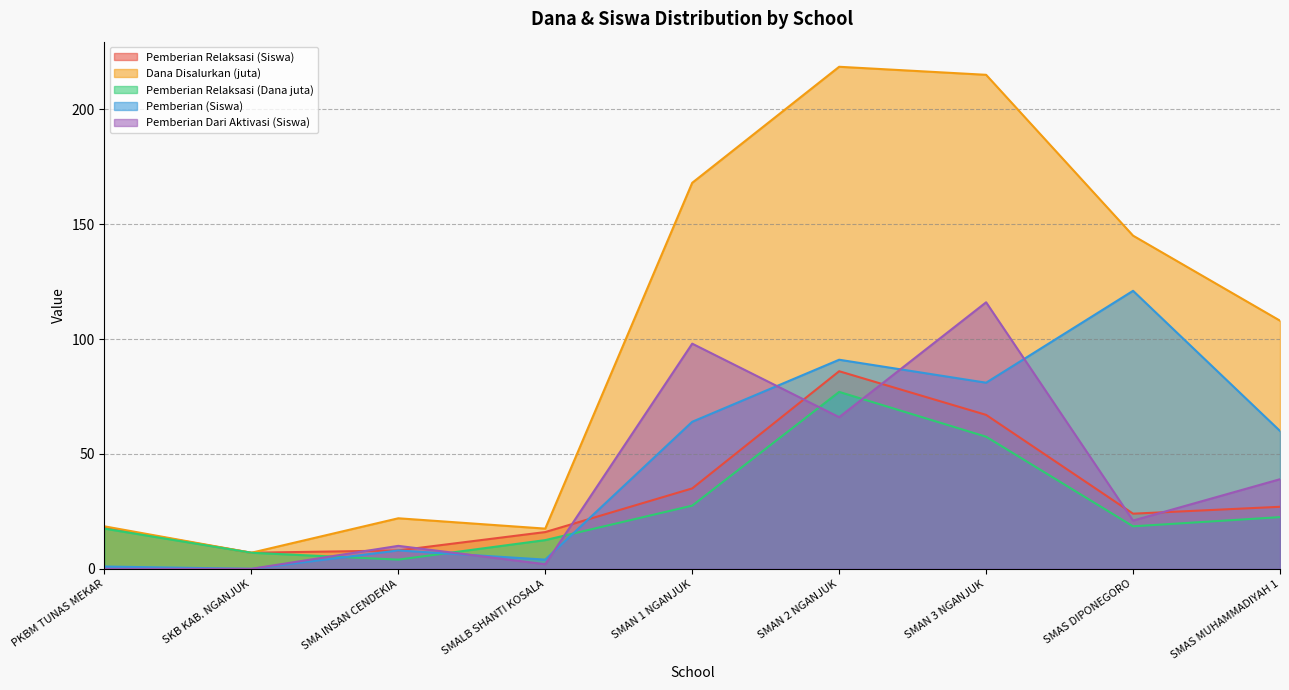

True or false: Pemberian Relaksasi (Dana juta) and Dana Disalurkan (juta) intersect in this chart.

False